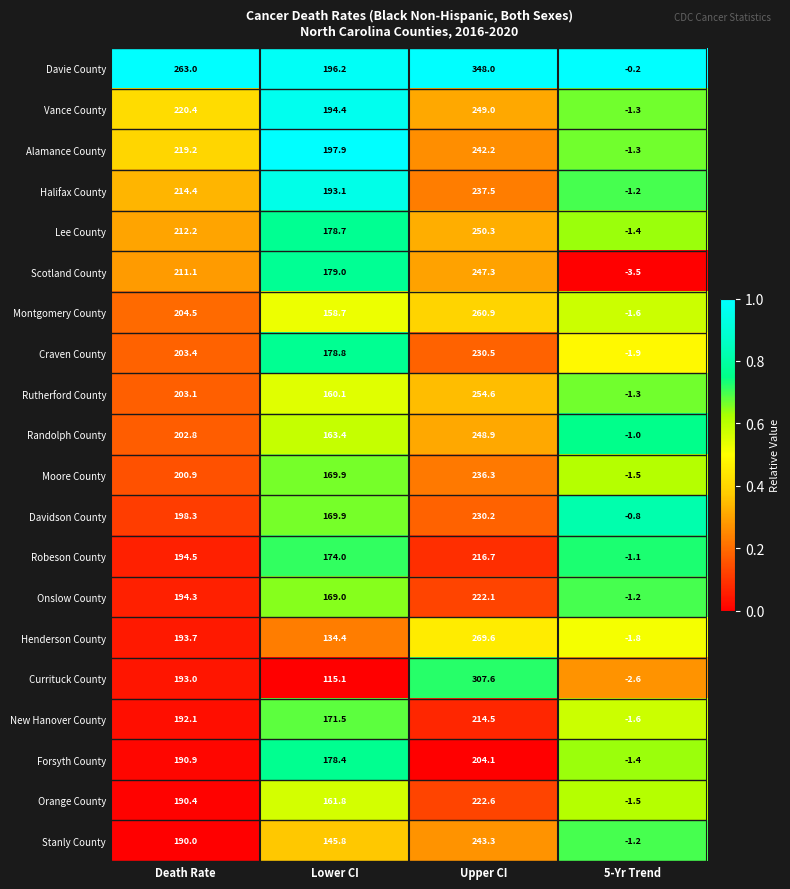

Which label corresponds to the largest value in the chart?

Upper CI